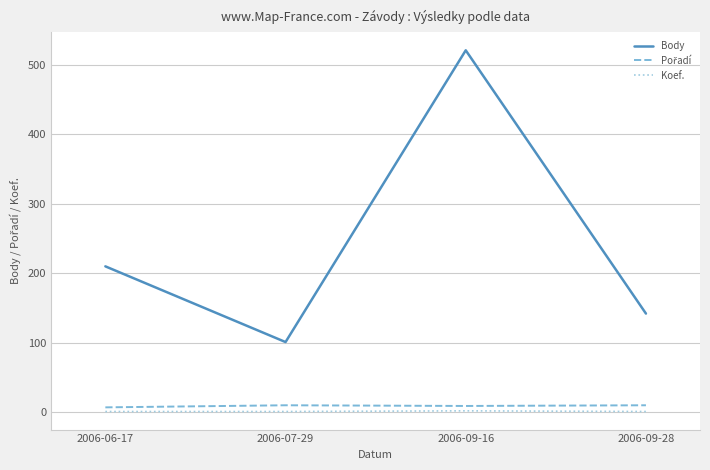

How many distinct data groups are displayed?

3